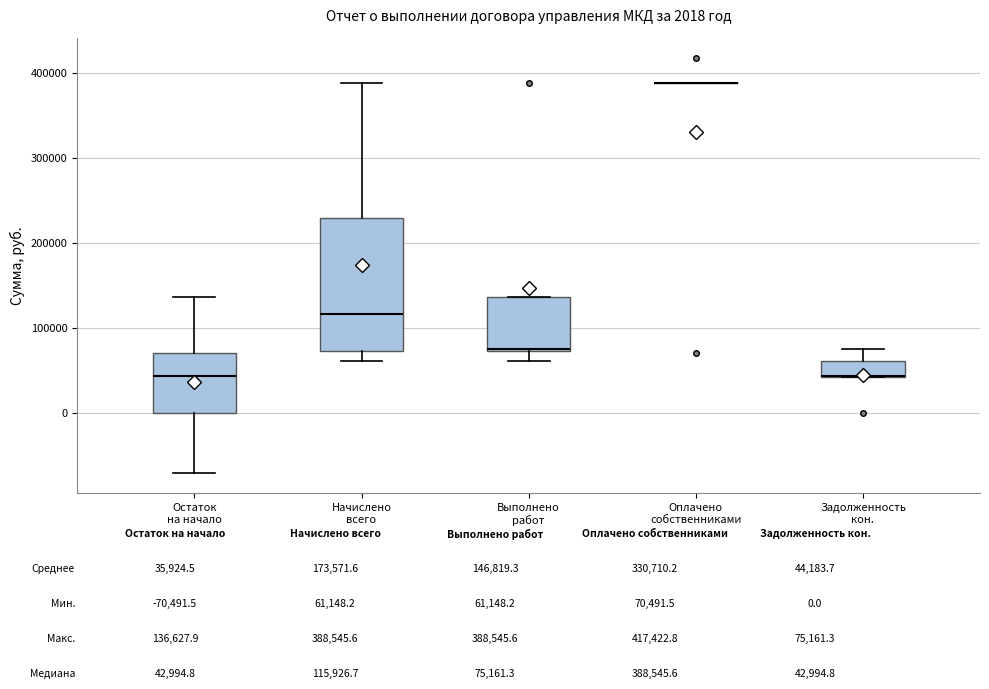

Comparing the boxes themselves (not the whiskers), which one is the tallest?

Начислено всего